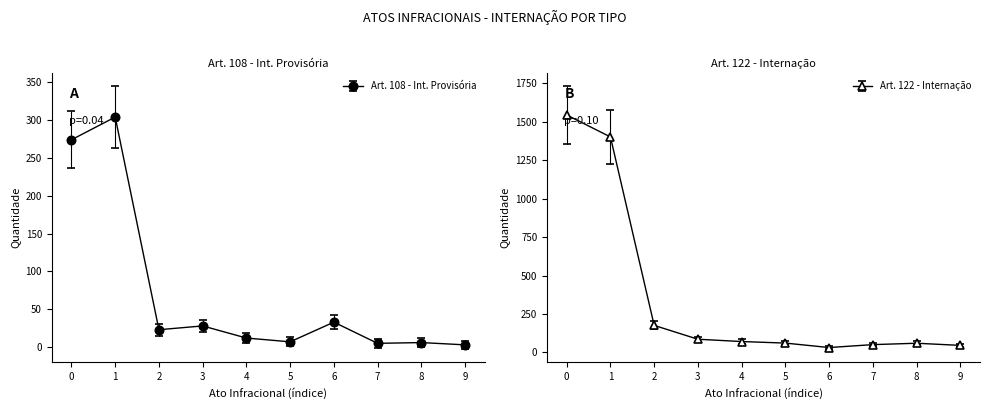

Does the chart have visible grid lines?

No